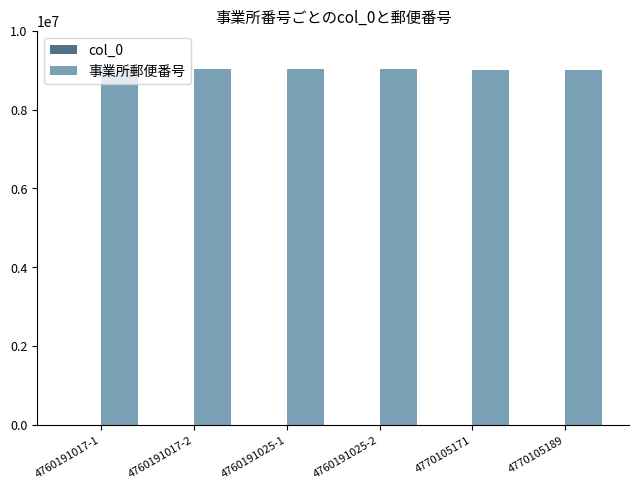

The 事業所郵便番号 series shows 14831482 at 4770105171. True or false?

False